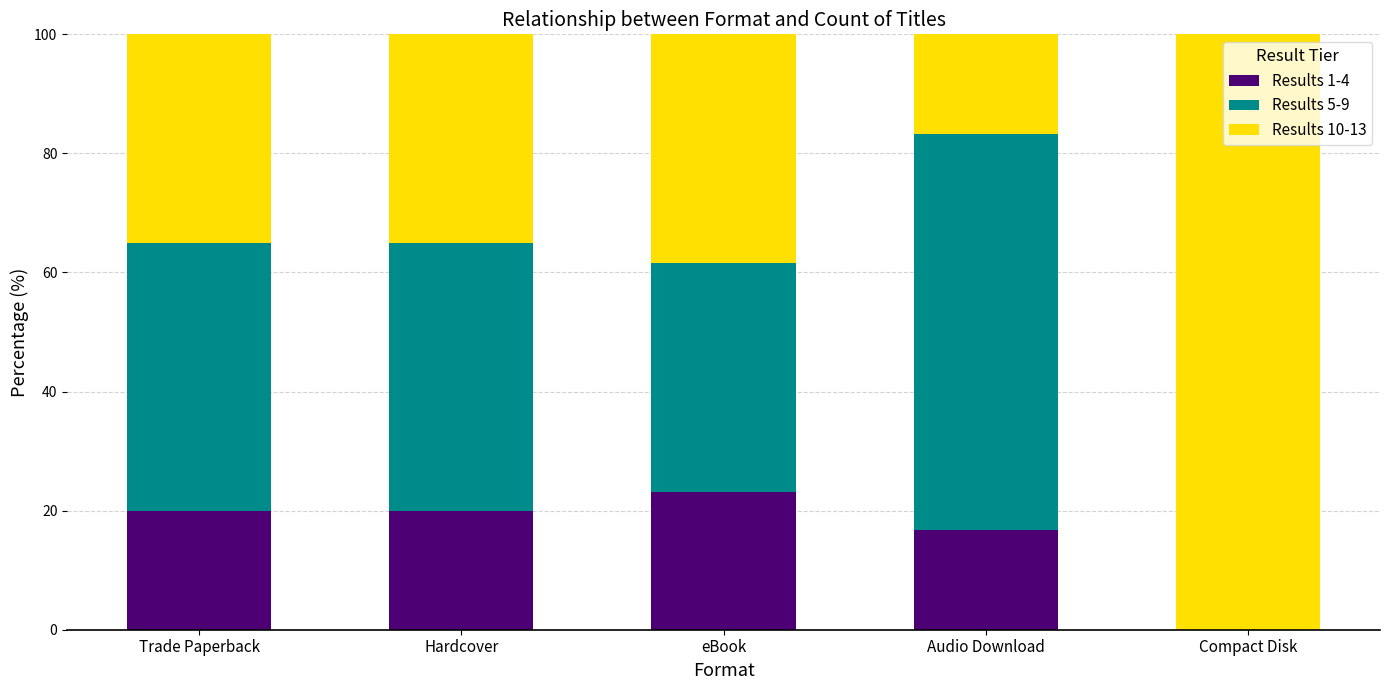

What is the total value across all series at Audio Download?

100.0